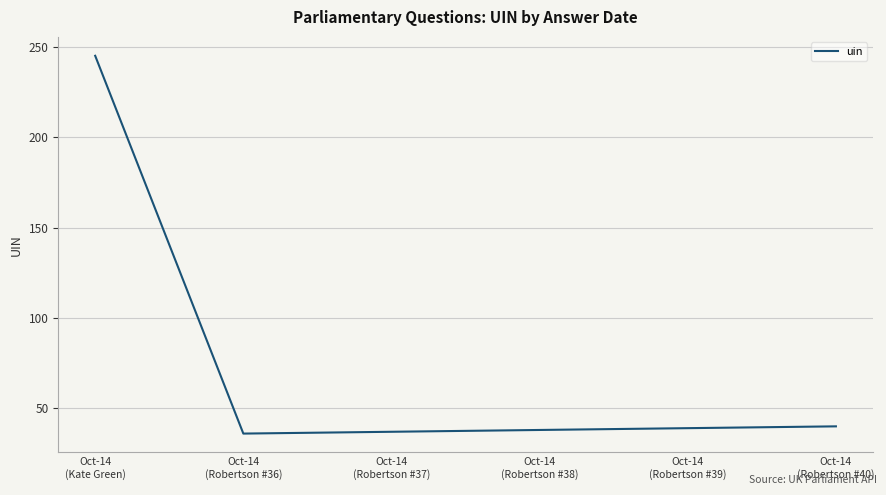

What is the change in value from Oct-14
(Robertson #36) to Oct-14
(Robertson #39)?

+3